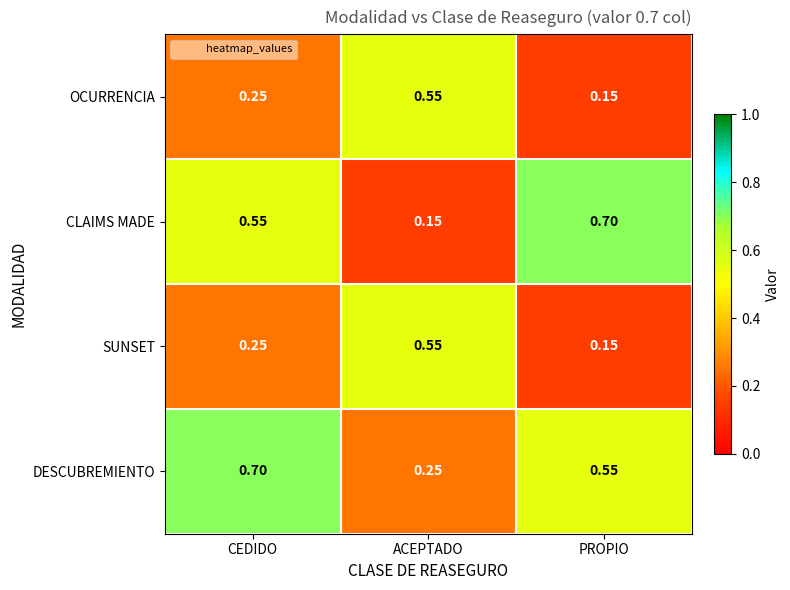

Where is OCURRENCIA nearest to the value 0?

PROPIO